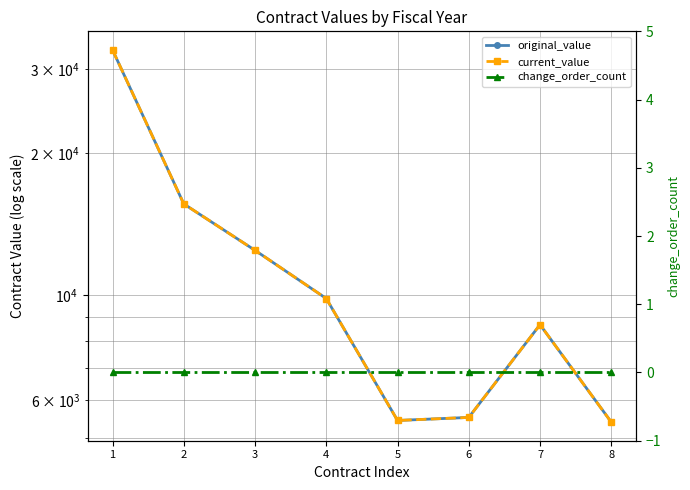

At which category does current_value reach its first local peak?

7